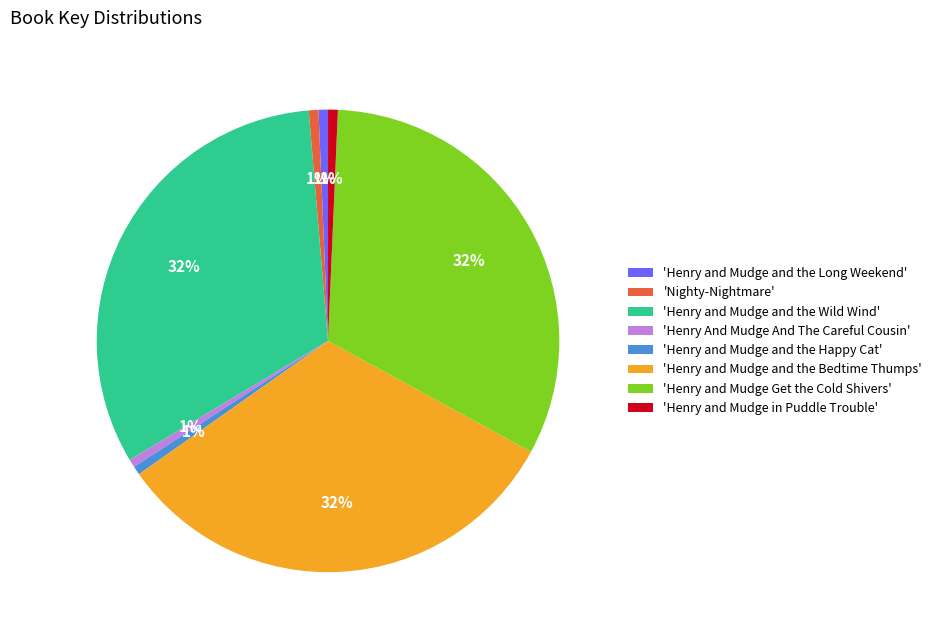

The 'Henry and Mudge and the Bedtime Thumps' slice represents 23% of the pie. True or false?

False